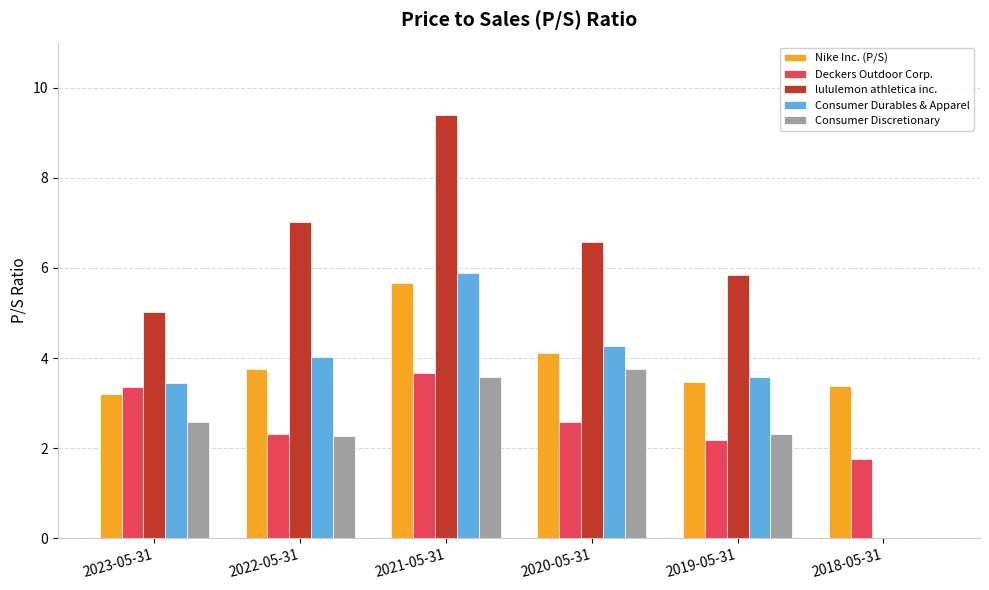

Between 2021-05-31 and 2020-05-31, which series saw the biggest shift?

lululemon athletica inc.